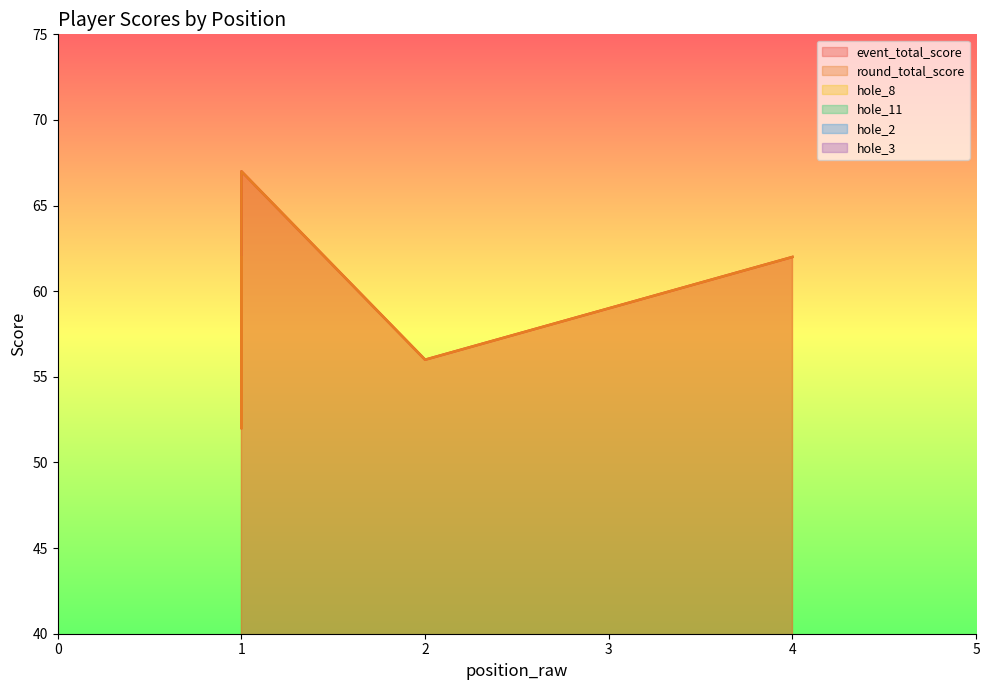

Reading right to left, transcribe all the data shown in this chart.

event_total_score: 67	62	56	56	52	62	60
round_total_score: 67	62	56	56	52	62	60
hole_8: 5	4	2	3	4	3	4
hole_11: 5	5	3	2	4	4	3
hole_2: 4	3	3	3	3	5	4
hole_3: 3	5	4	3	3	4	3